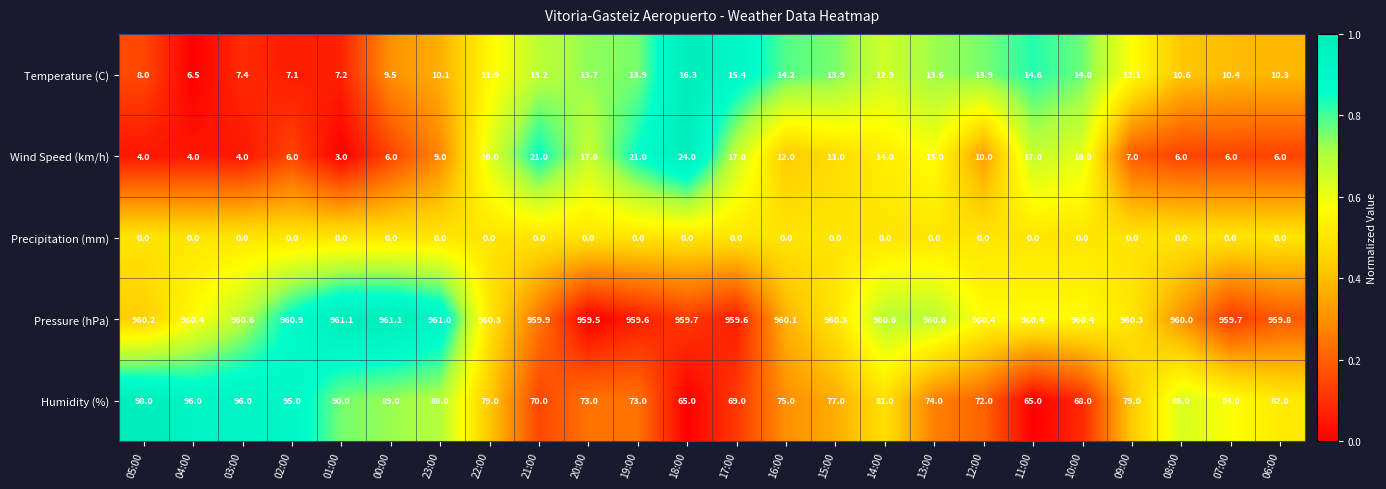

What is the difference between the highest and lowest values at 17:00?

959.6